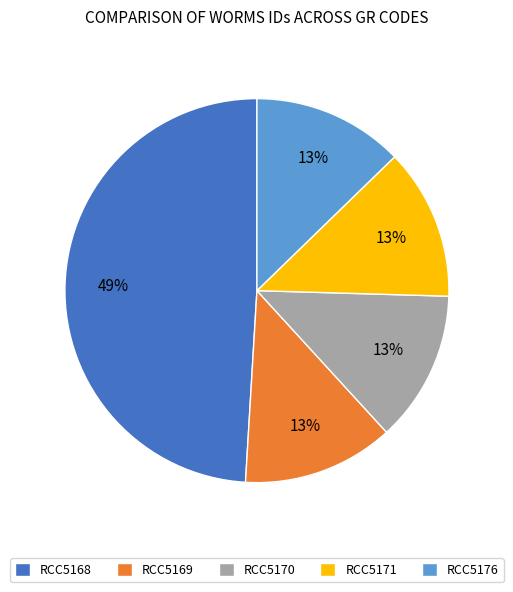

What percentage is the RCC5169 slice, to the nearest percent?

13%